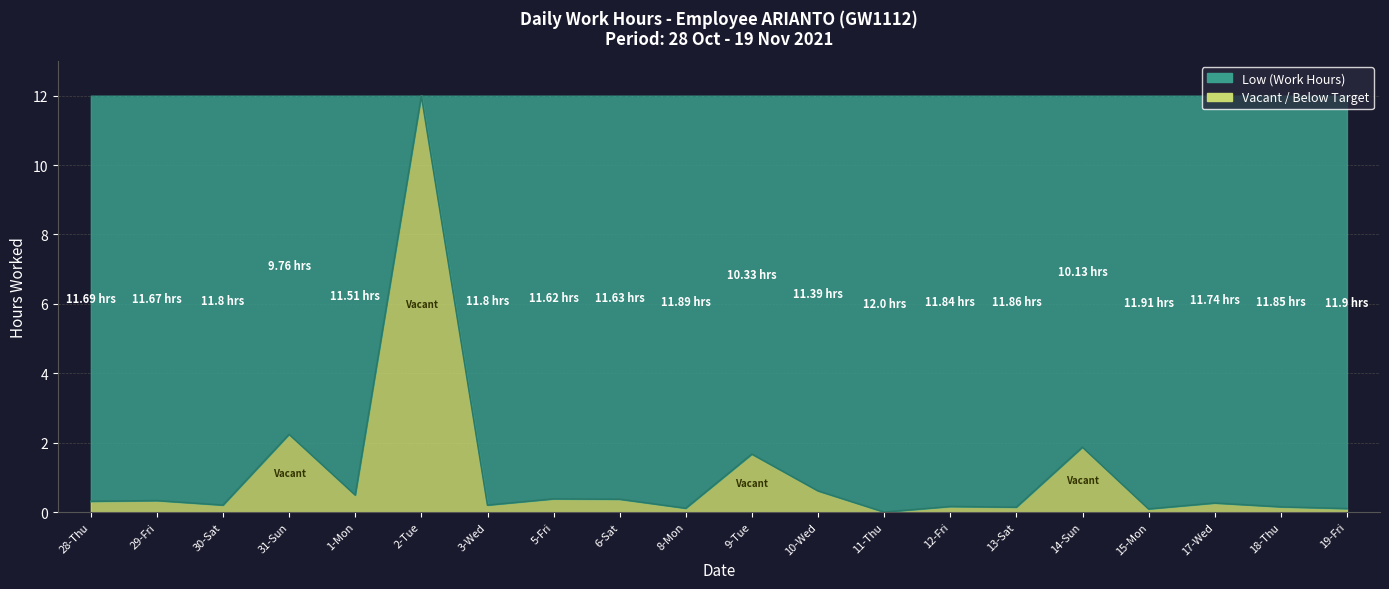

Is it true that the value at 14-Sun is 1.9?

True